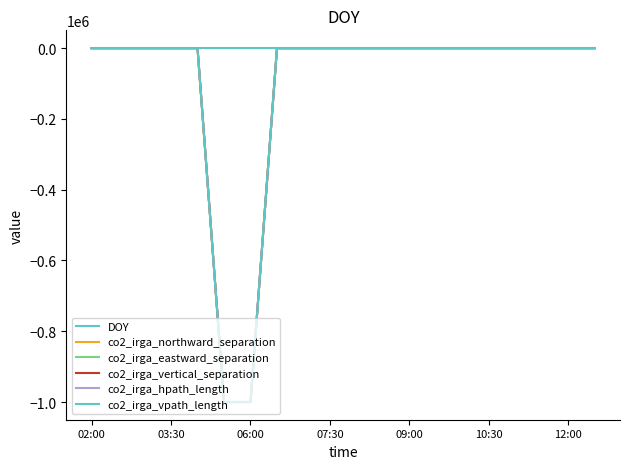

Does the chart have visible grid lines?

No